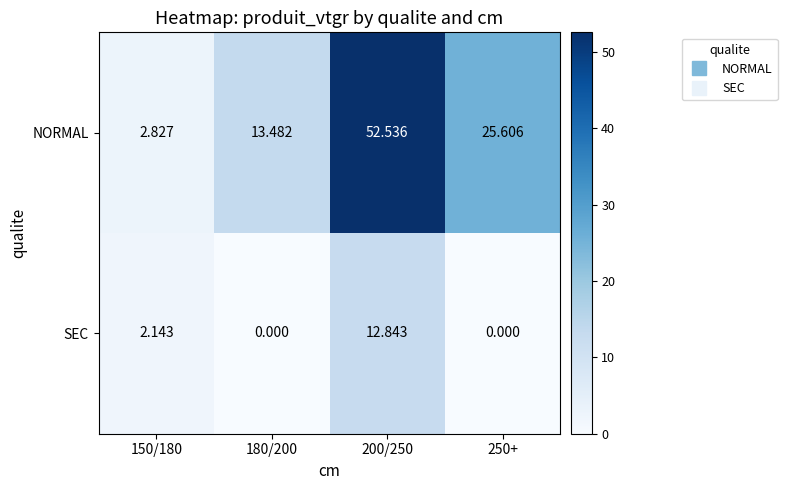

Is the value of NORMAL at 150/180 greater than the value of SEC at 200/250?

No